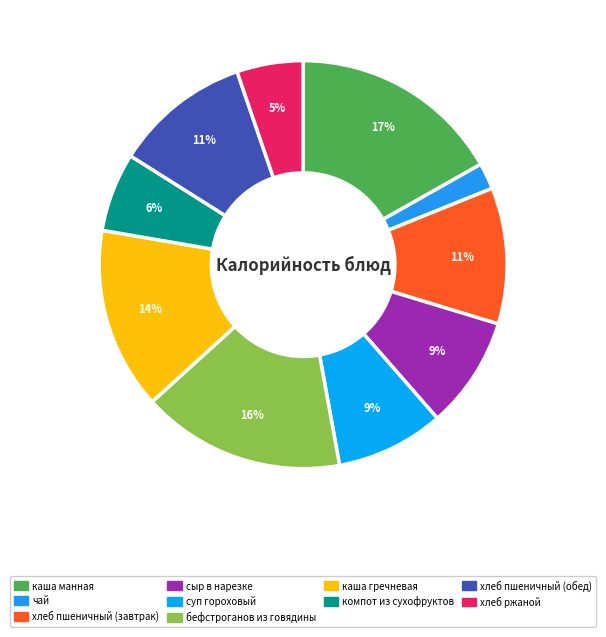

What percentage do хлеб пшеничный (завтрак) and каша гречневая together represent?

25.2%